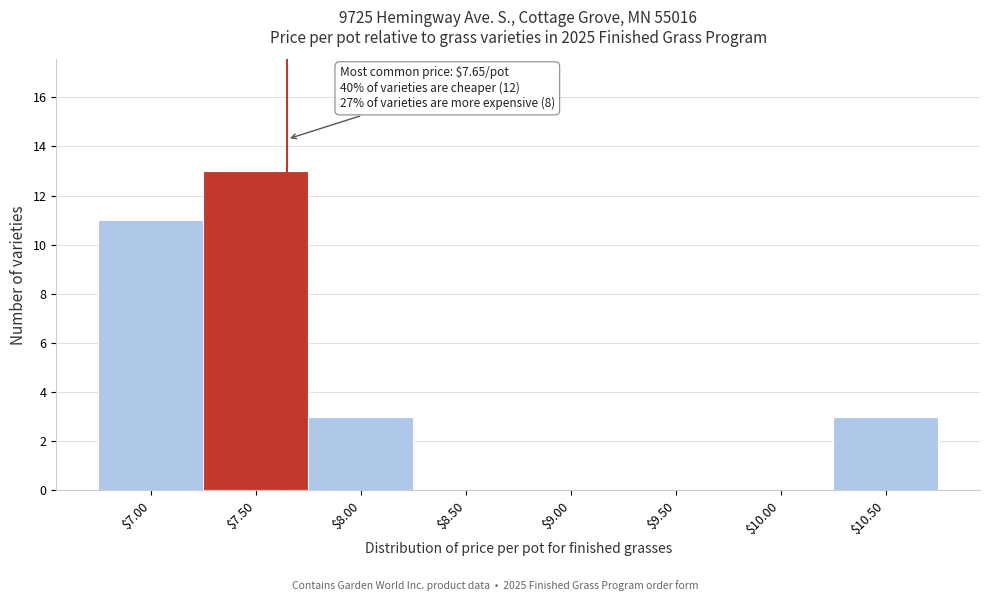

The chart shows a value of -8 at $9.00. True or false?

False